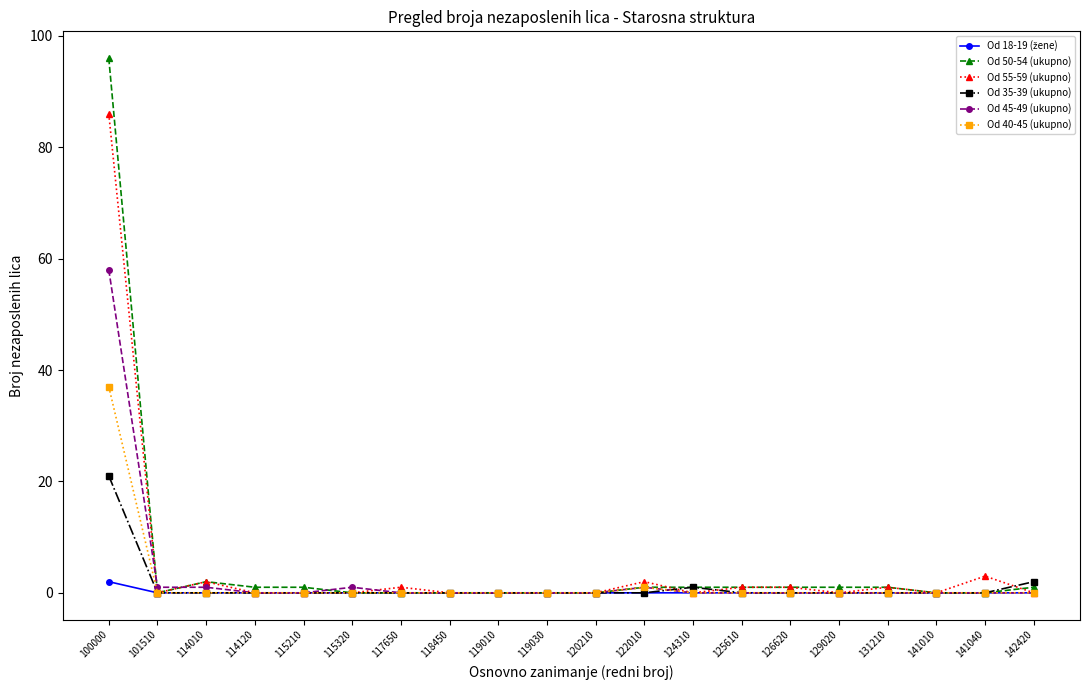

True or false: Od 55-59 (ukupno) has more than 2 interior local peaks.

True